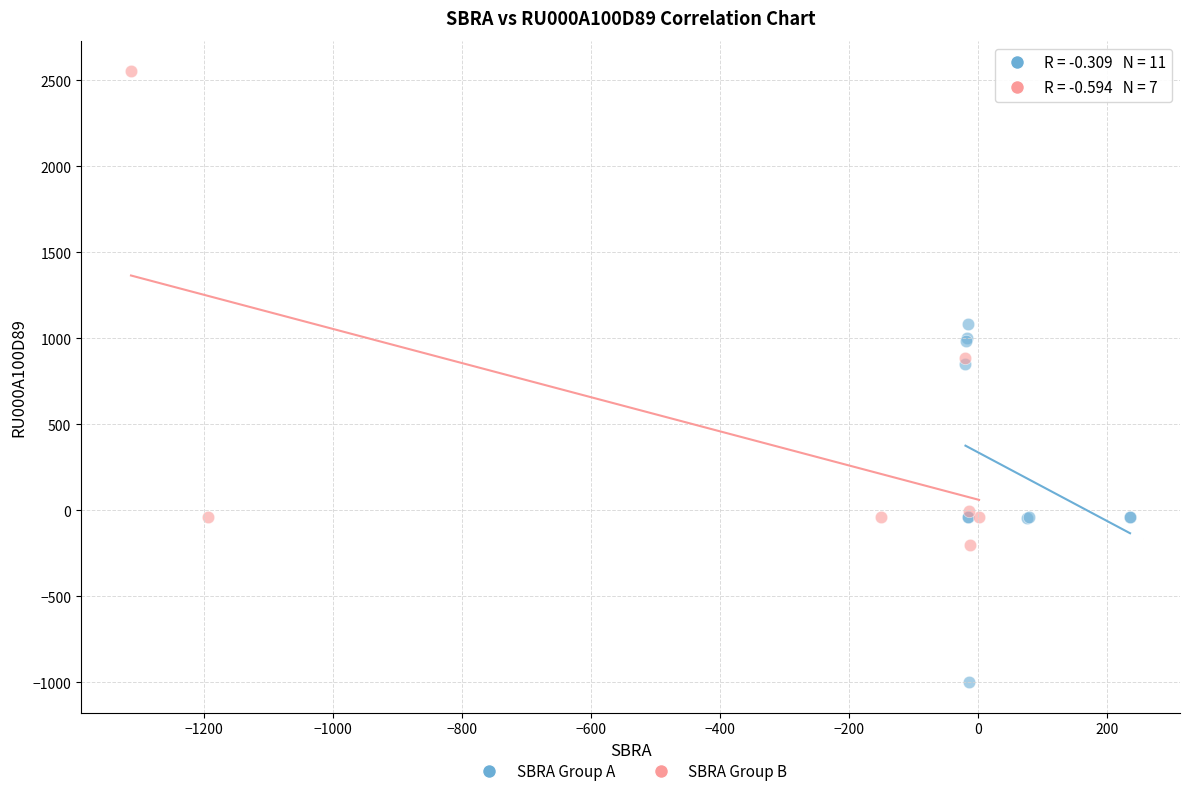

Which series has the widest spread of Y values?

SBRA Group B